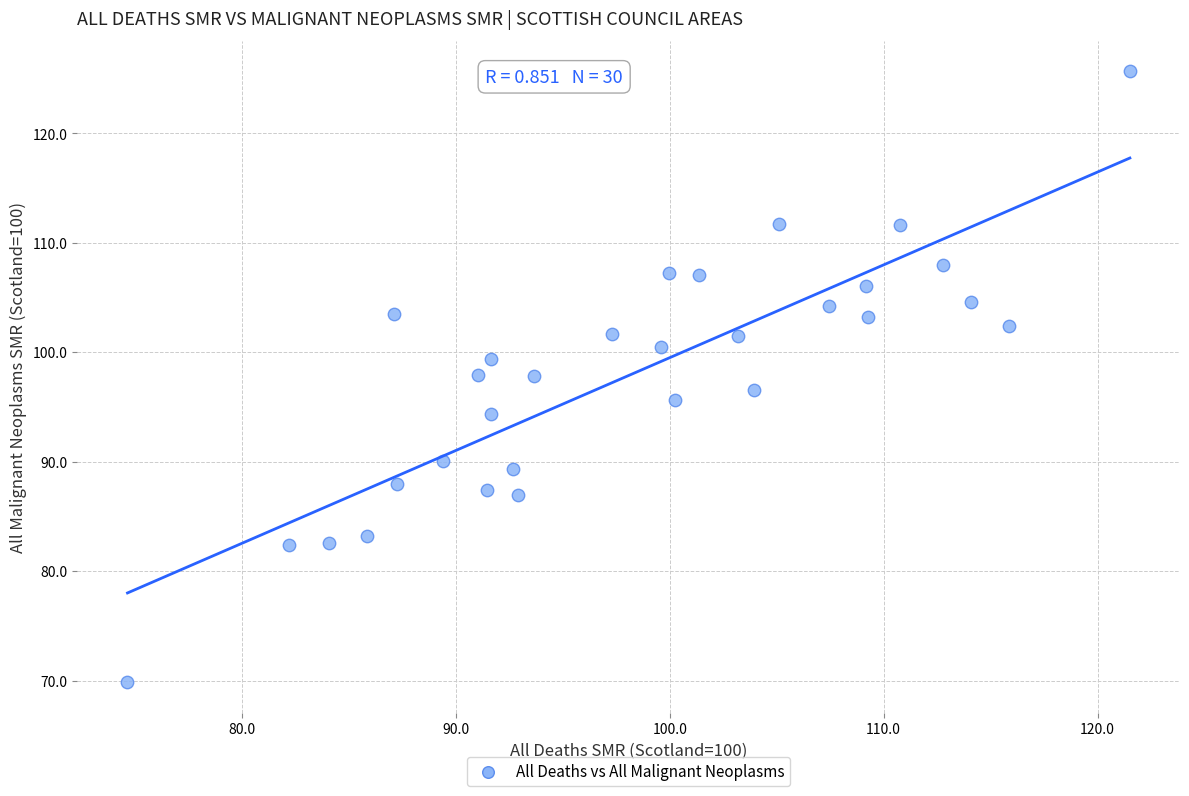

What is the range of X values (max minus min)?

46.9